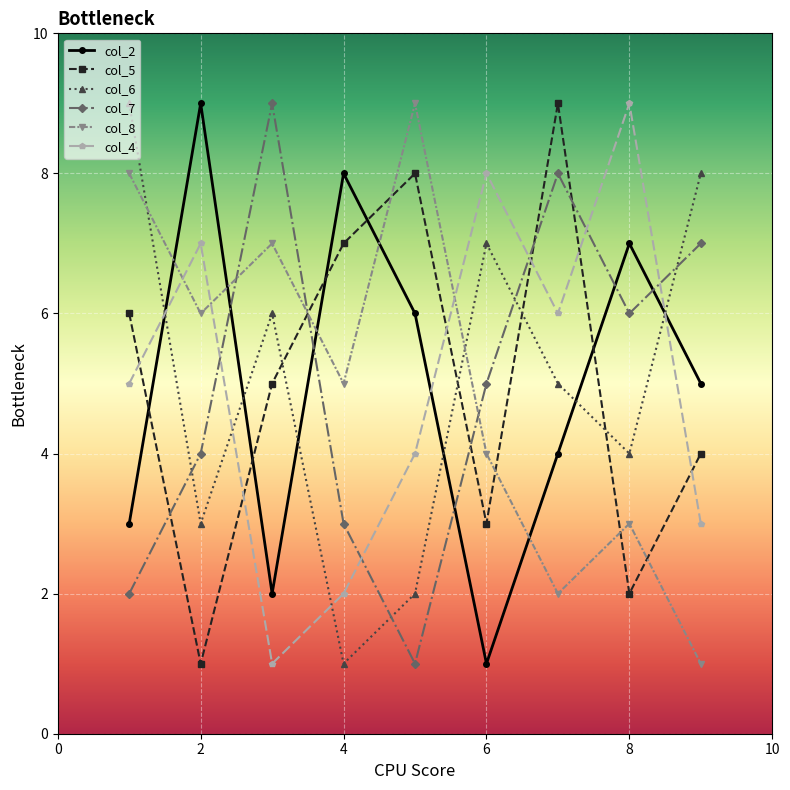

True or false: col_7 and col_6 cross at least once.

True